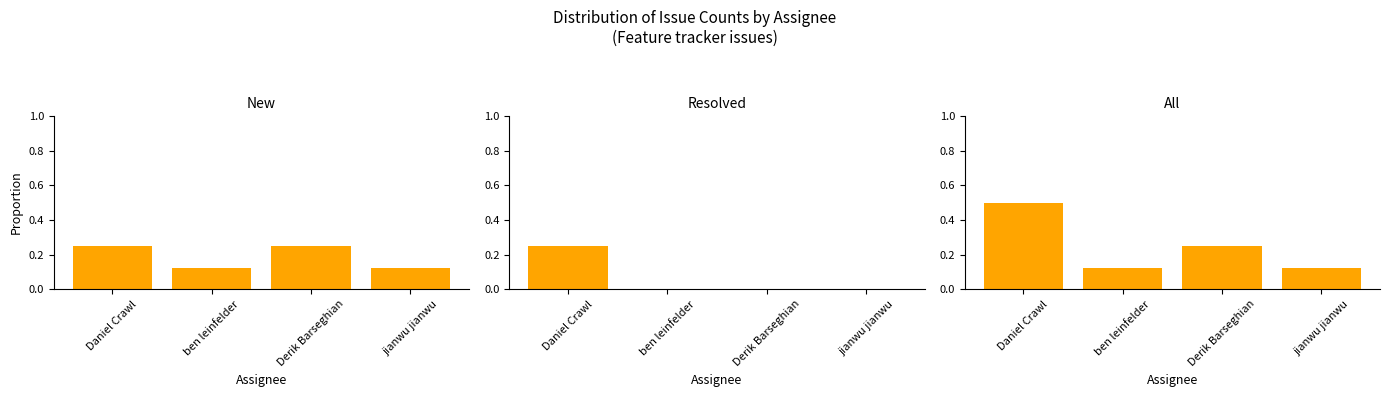

What is the average value of the All series?

0.2